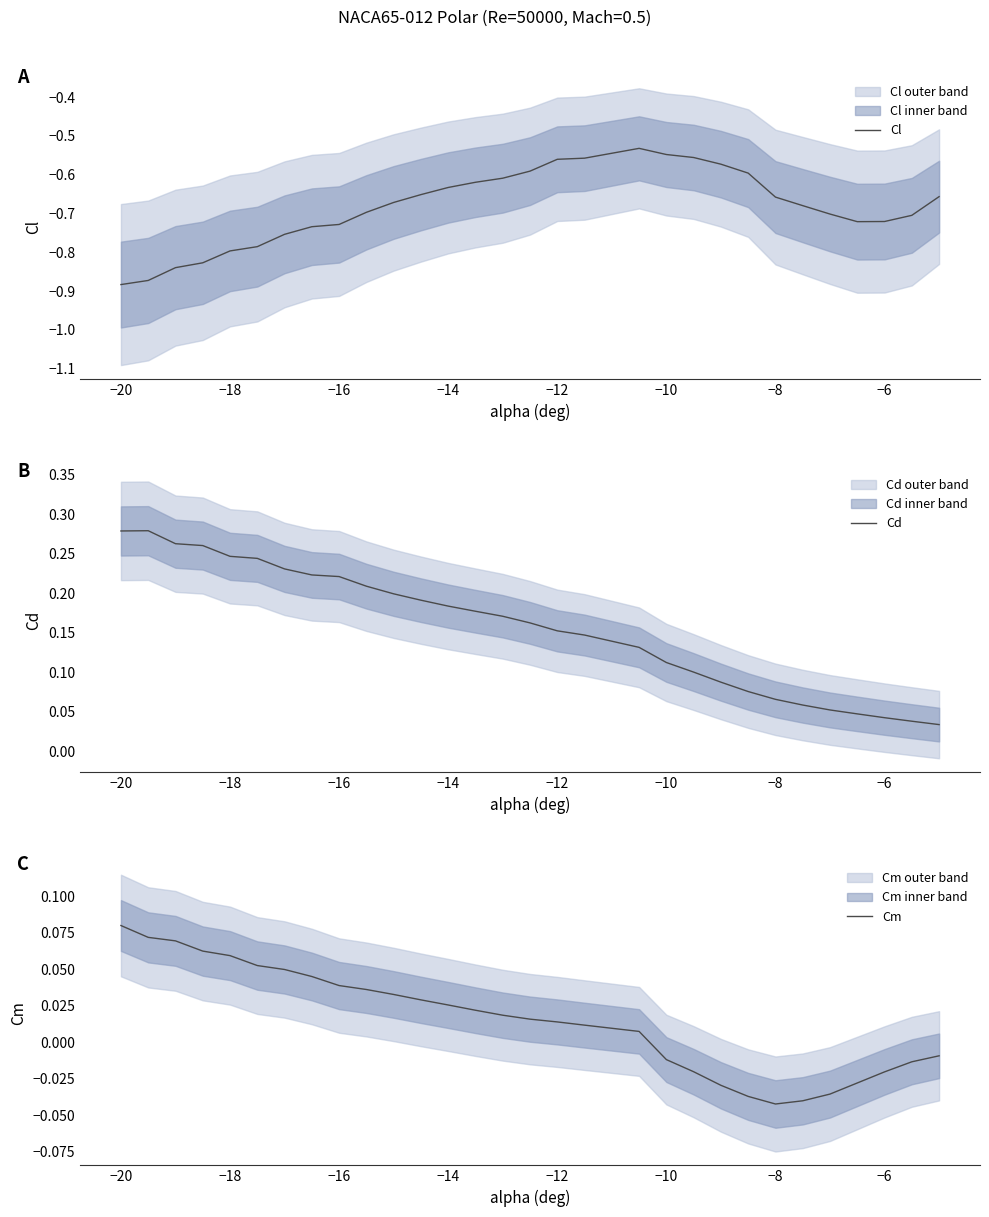

What is the sum of all Cm values?

0.5